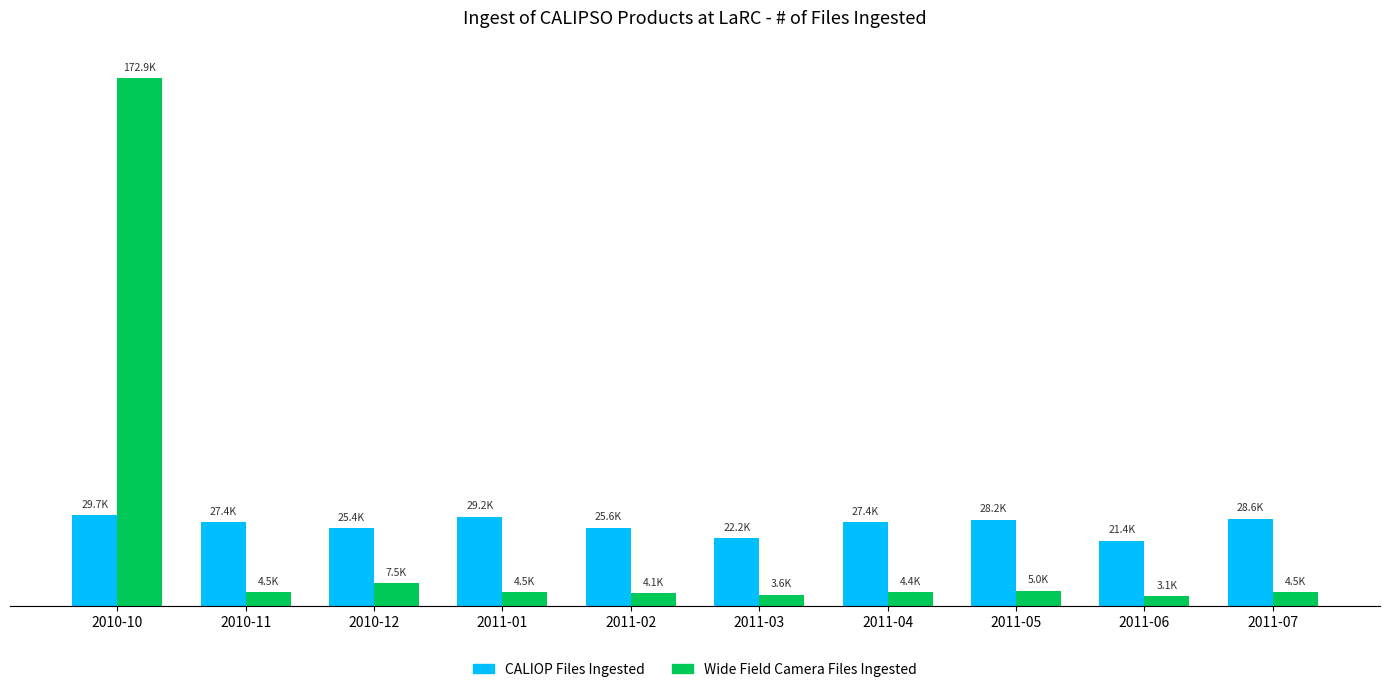

Which label corresponds to the largest value in the chart?

2010-10